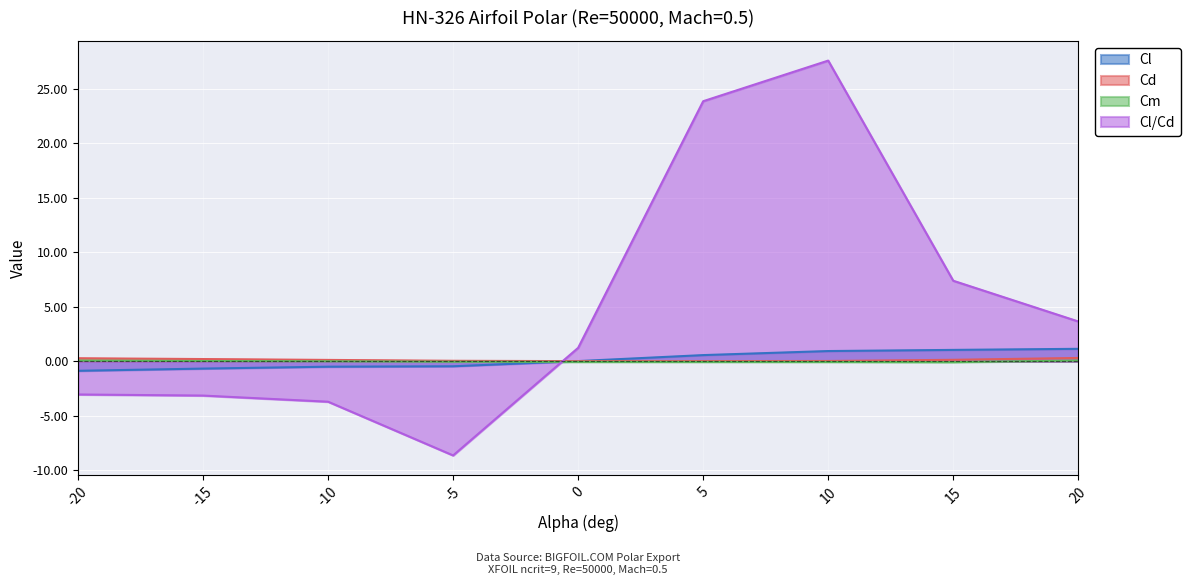

At which category does Cm reach its first local valley?

15